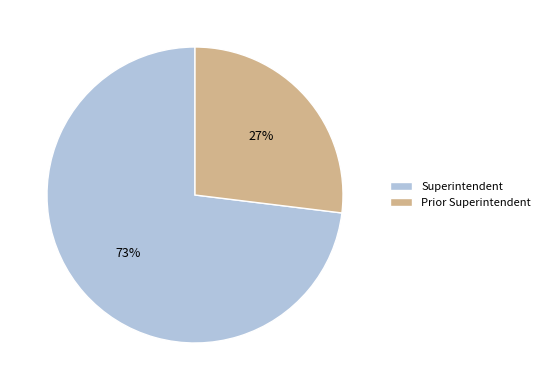

Which slice is the largest?

Superintendent